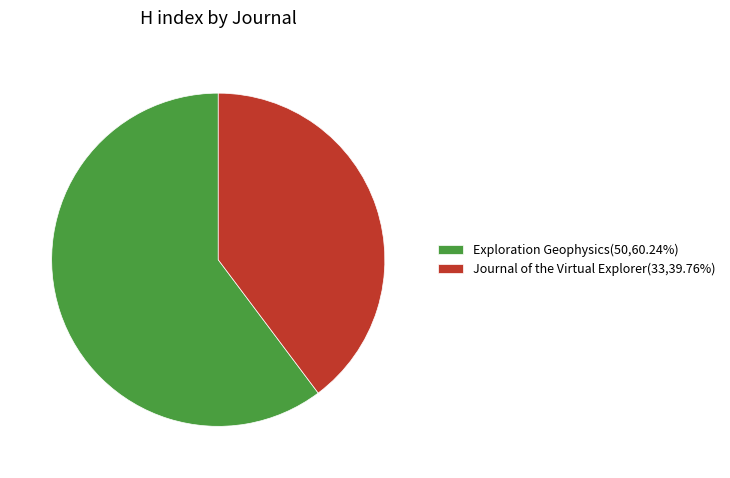

Is there a majority slice in this chart?

Yes